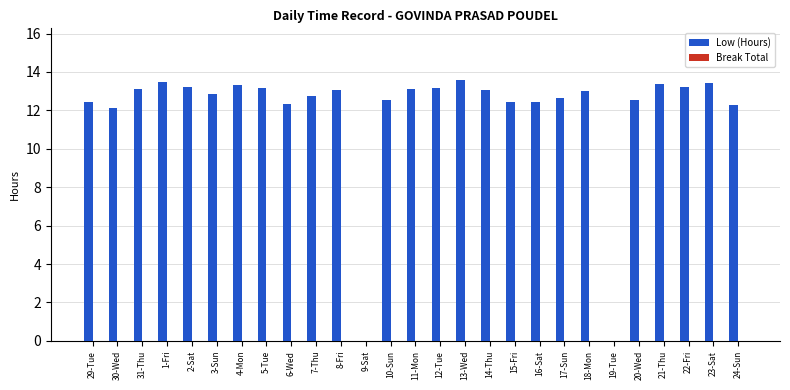

Are the bars horizontal?

No